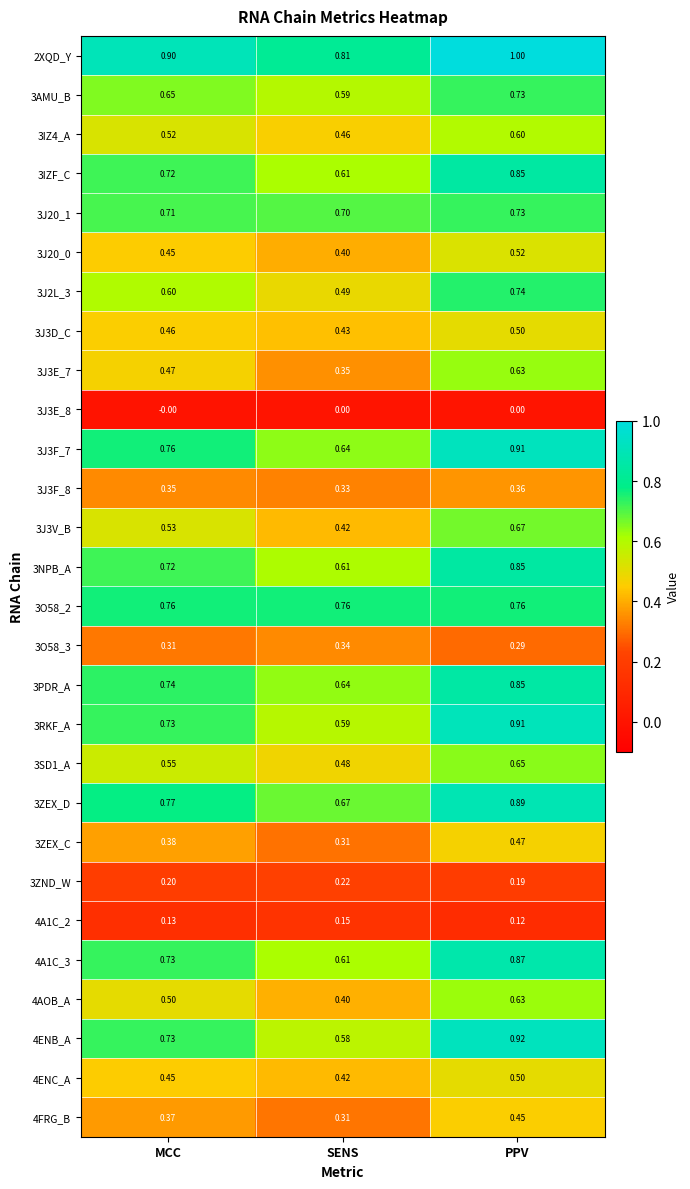

Which category has the highest value across all series?

PPV